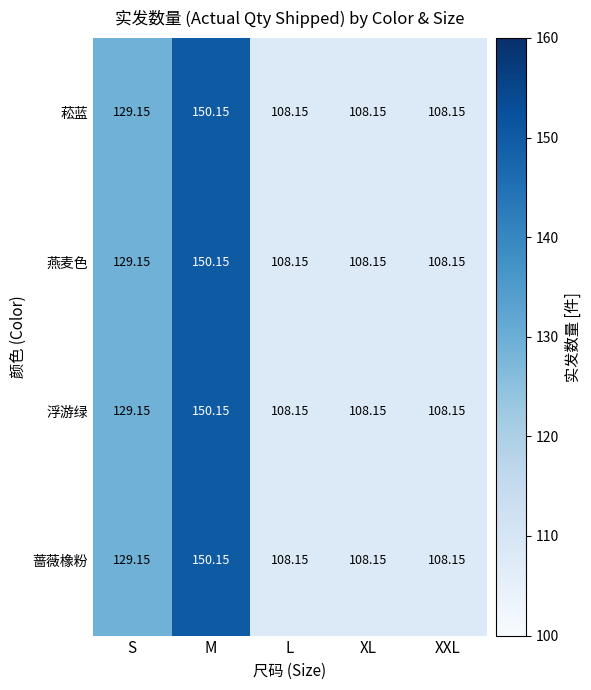

Which category has the highest value in the 燕麦色 series?

M